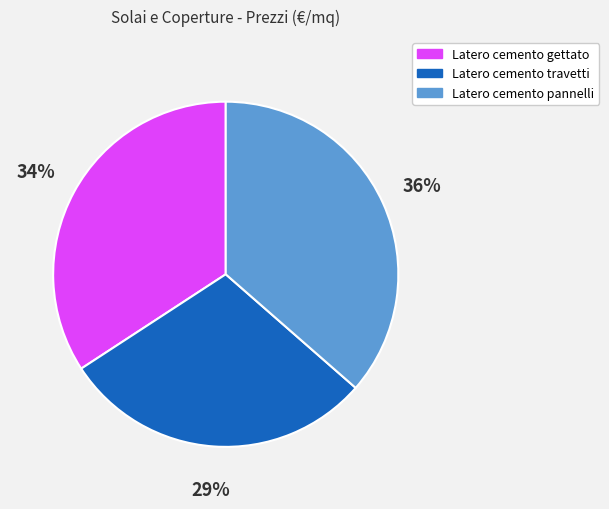

To the nearest percent, what is the difference between the largest and smallest slice percentages?

7%